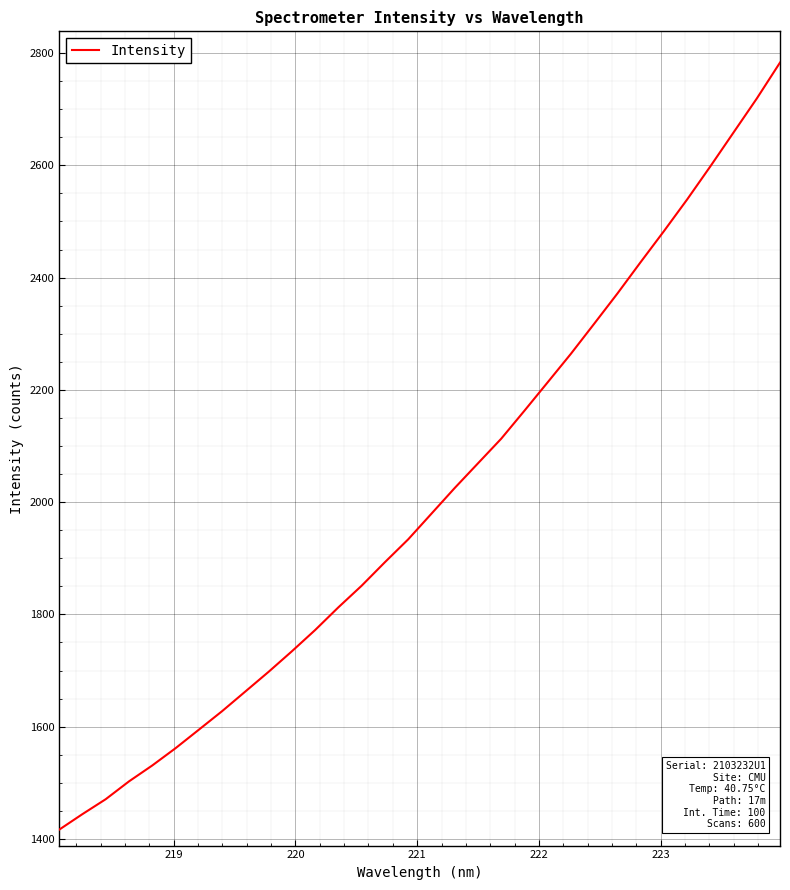

What is the maximum value shown in the chart?

2783.0